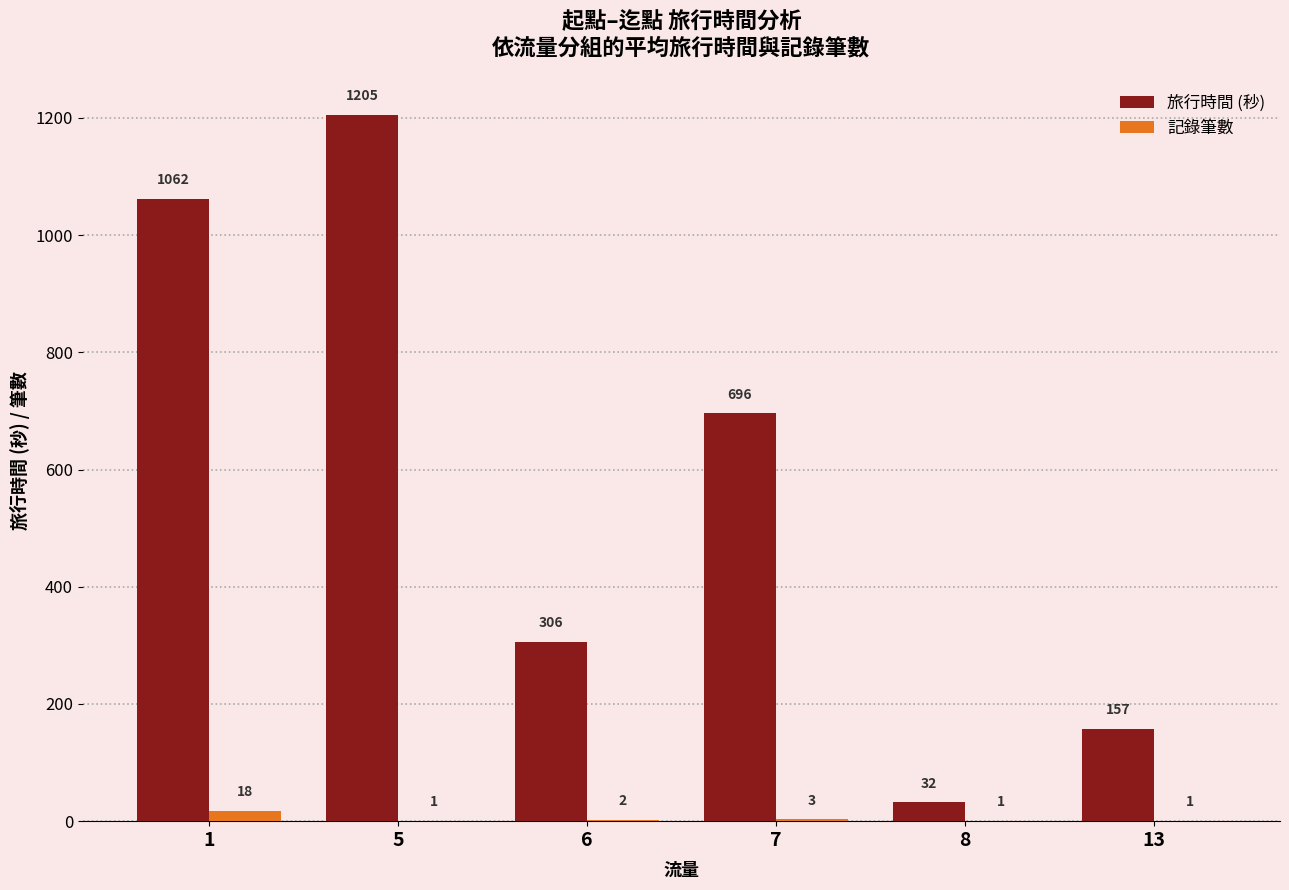

Between 1 and 6, which series saw the biggest shift?

旅行時間 (秒)